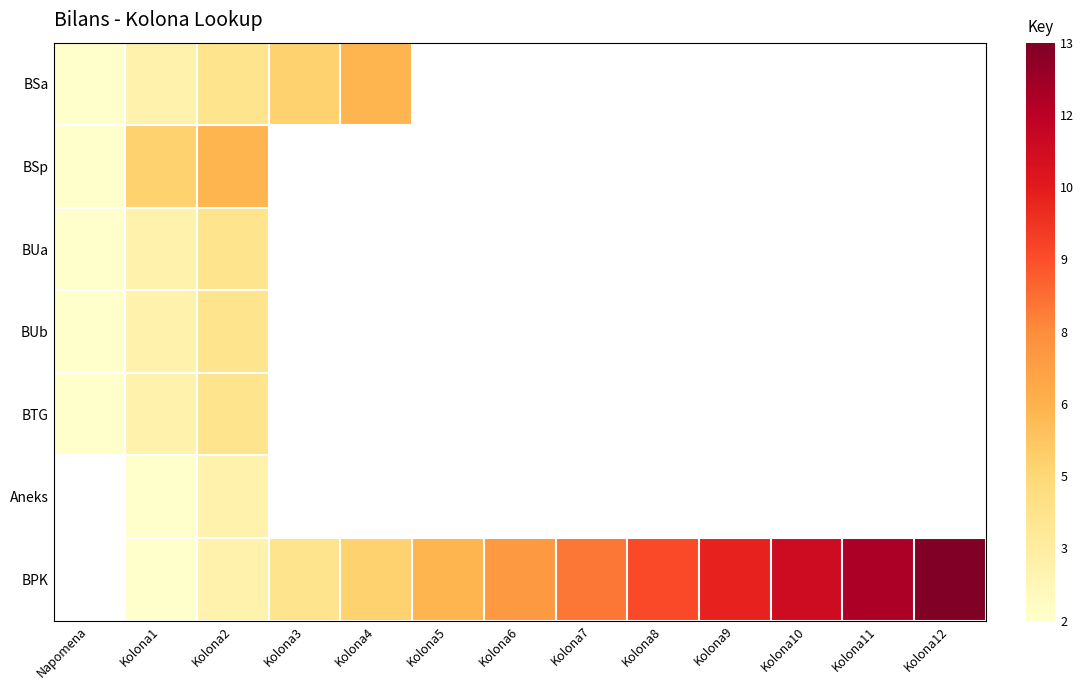

At which category does the chart reach its peak across all series?

Kolona12